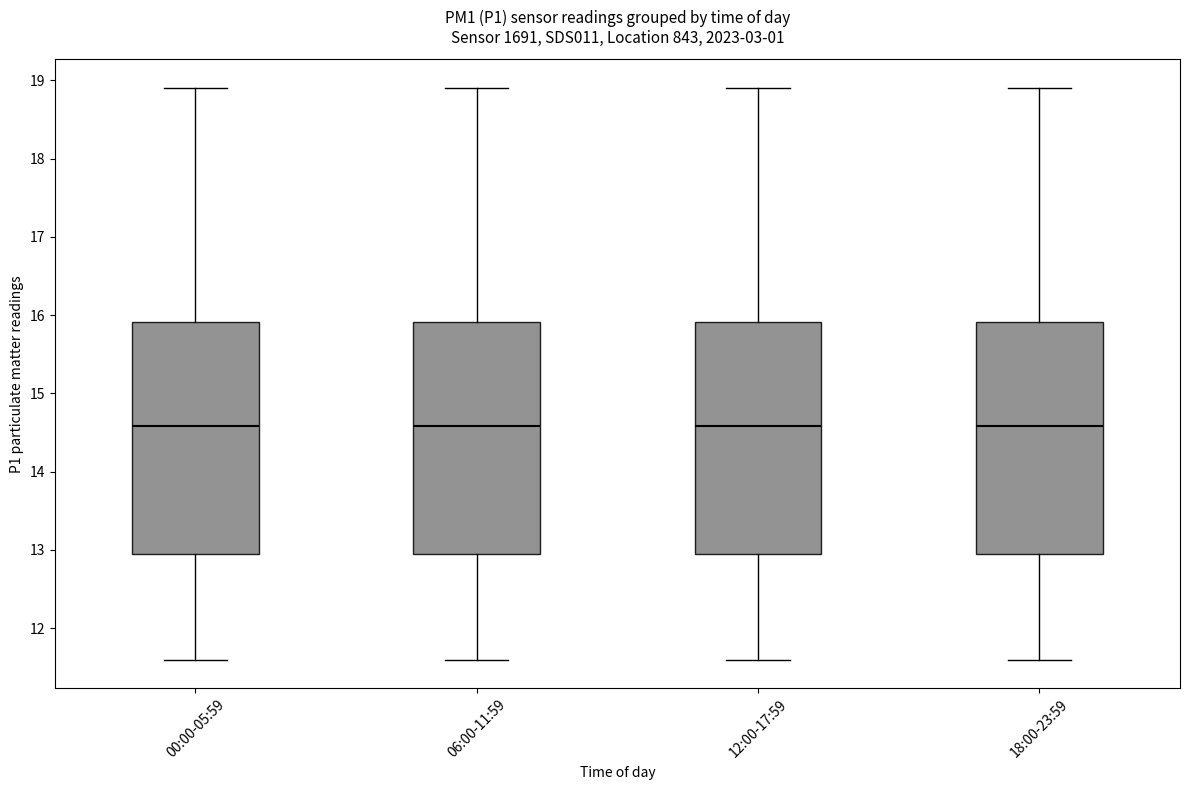

Where is the upper edge of the box for 06:00-11:59 on the y-axis? The values are not printed on the chart, so give them approximately, as read against the axis.

15.9